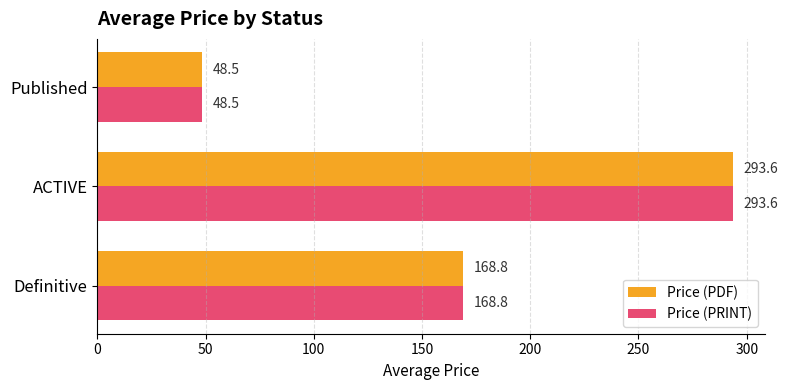

What is the lowest value of the Price (PDF) series?

48.5